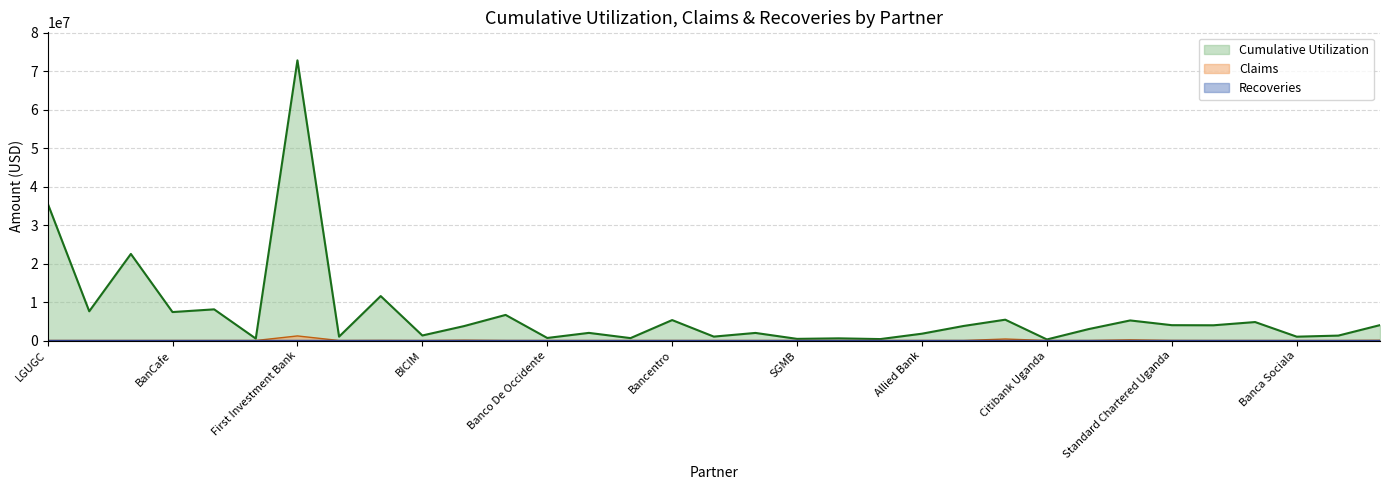

Is it true that Recoveries equals 19585 at First Investment Bank?

False